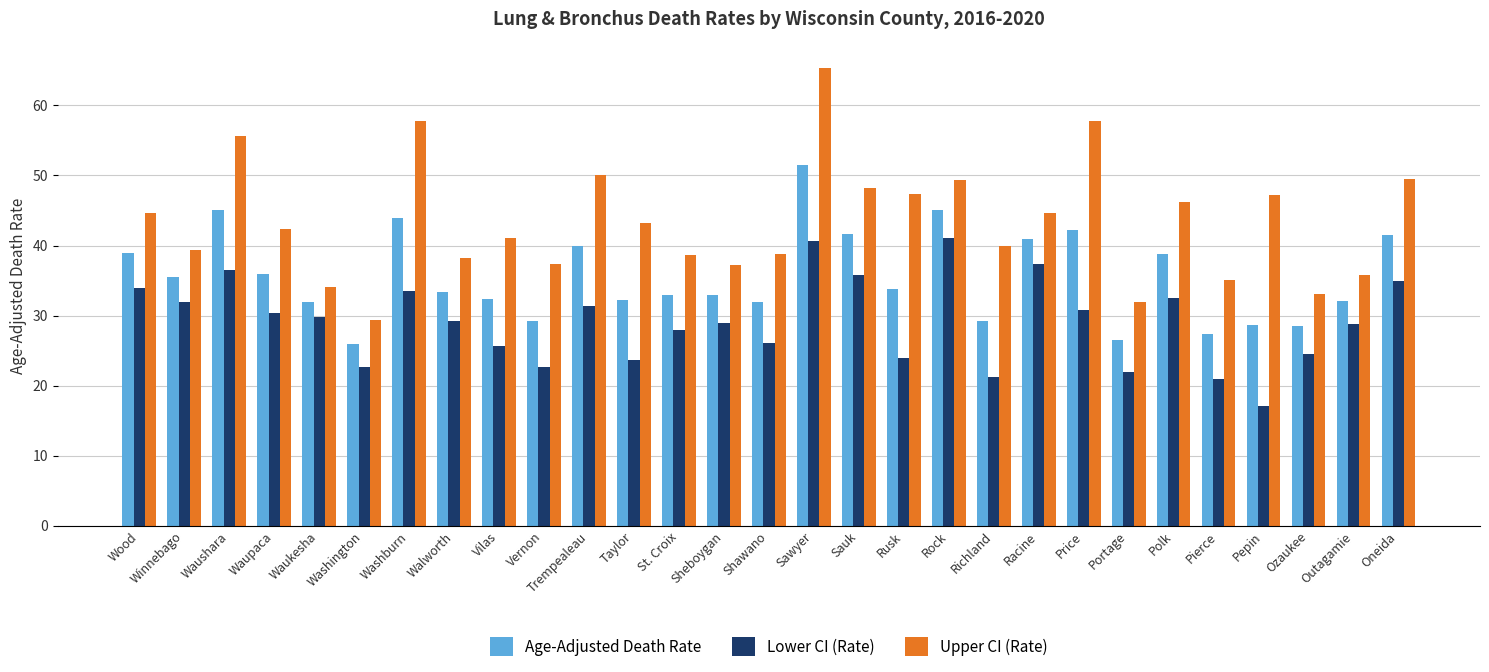

Is it true that Upper CI (Rate) equals 44.7 at Wood?

True